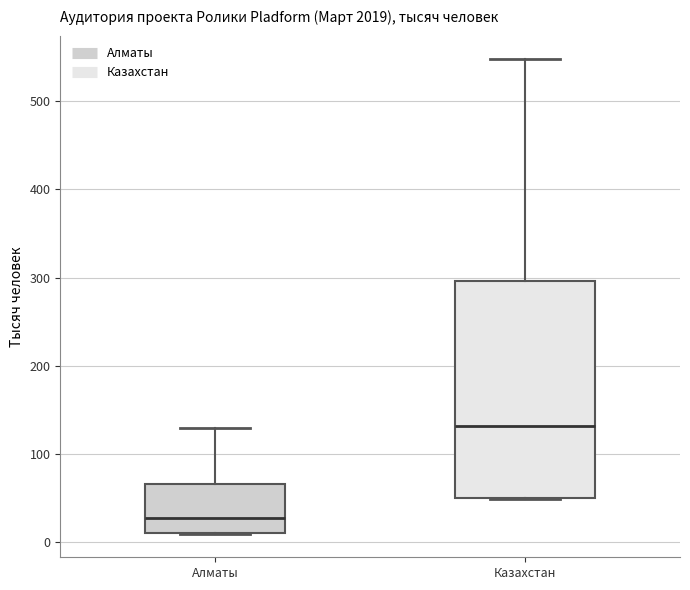

Where does the median line of the box for Алматы sit on the y-axis? The values are not printed on the chart, so give them approximately, as read against the axis.

30